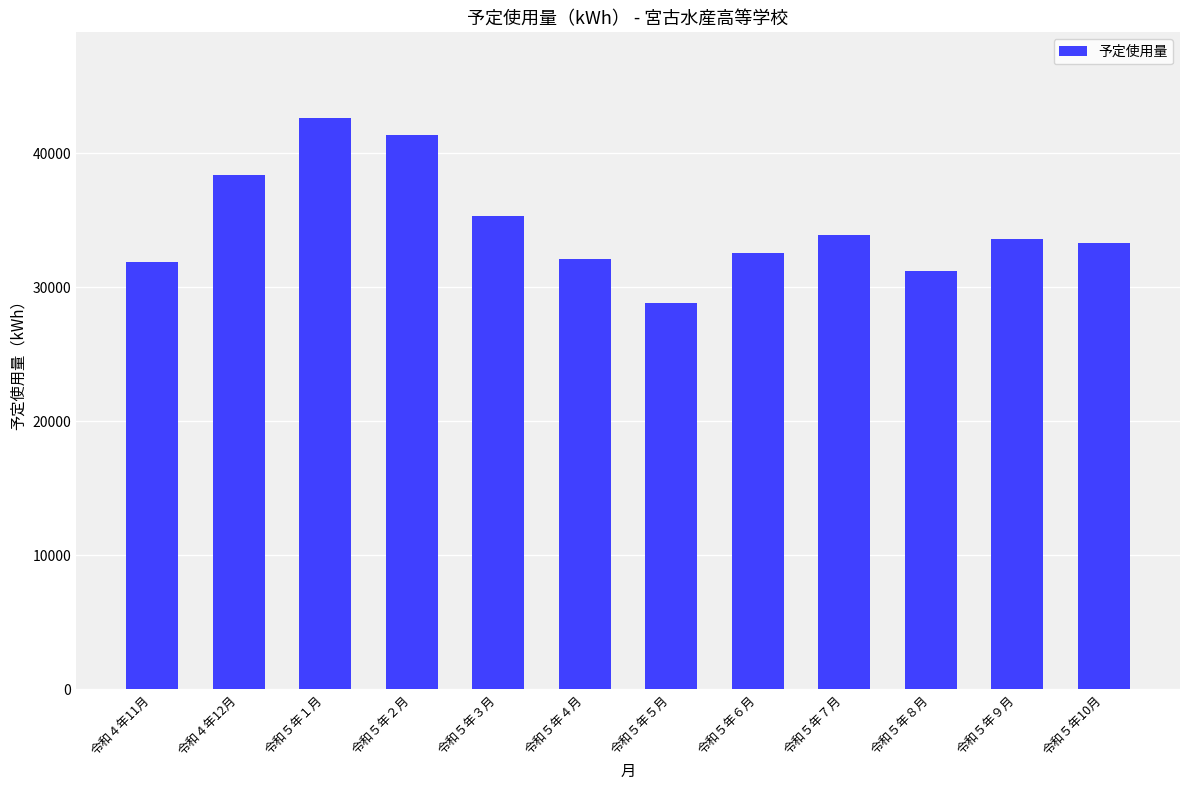

What is the label of the 7th bar from the left?

令和５年５月